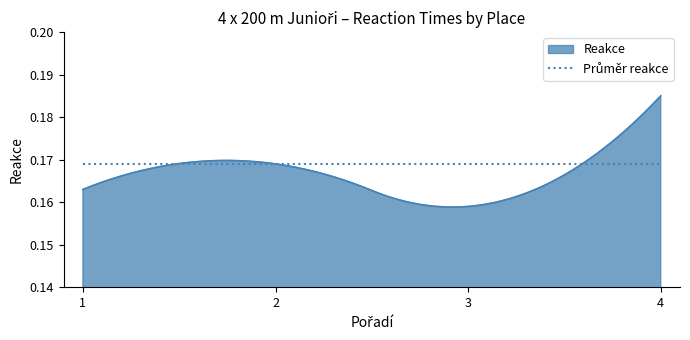

Which series has the widest spread of values?

Reakce